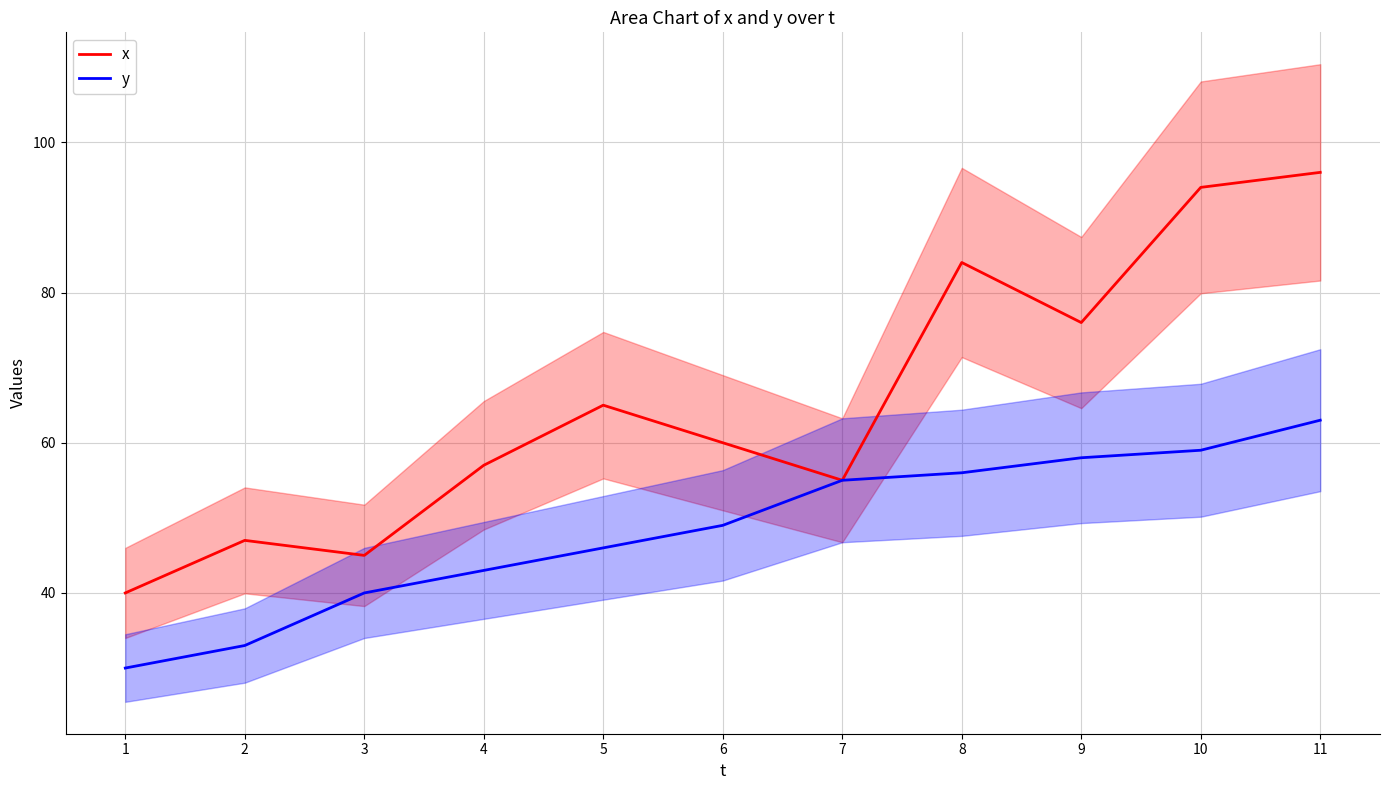

How many data points in y are less than 49?

5